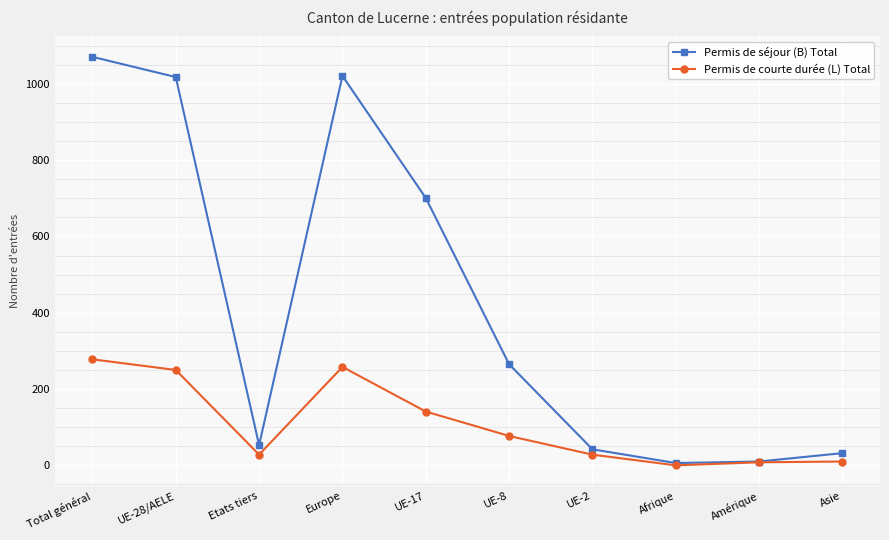

At which label does Permis de séjour (B) Total first exceed 265?

Total général